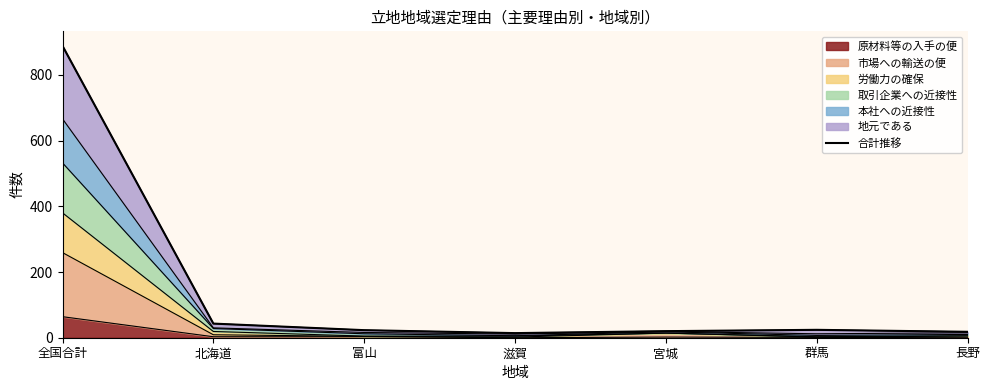

List the labels in order of value, smallest first.

滋賀, 長野, 宮城, 富山, 群馬, 北海道, 全国合計